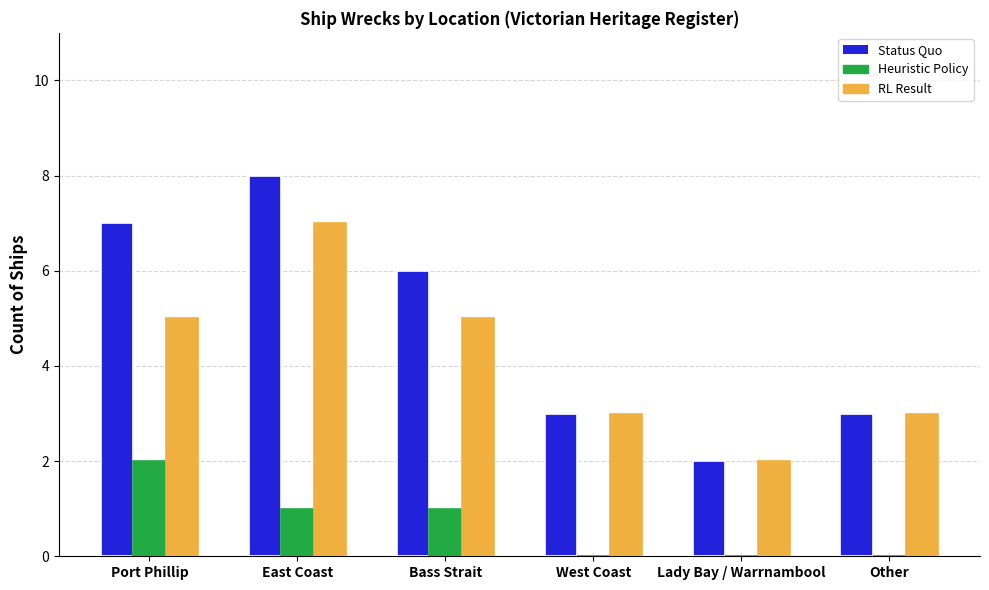

How many groups of bars are there?

6